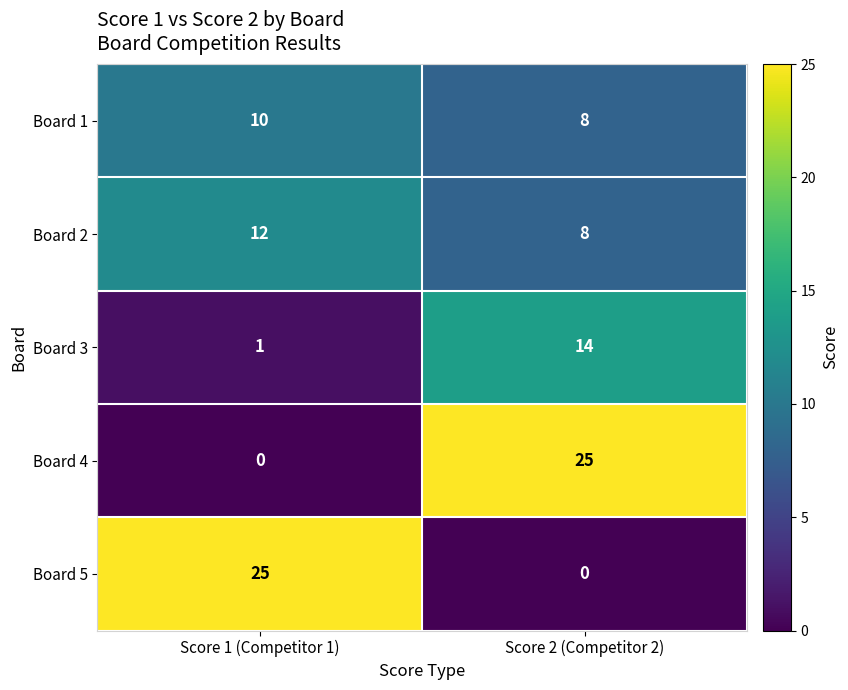

Reading right to left, transcribe all the data shown in this chart.

Board 1: 8	10
Board 2: 8	12
Board 3: 14	1
Board 4: 25	0
Board 5: 0	25